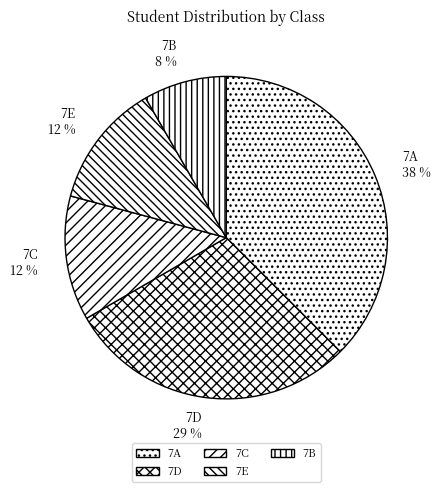

To the nearest percent, what percentage of the pie is 7D?

29%